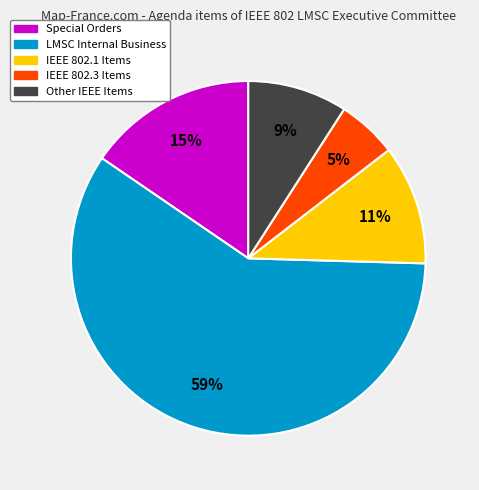

To the nearest percent, what is the average slice percentage?

20%